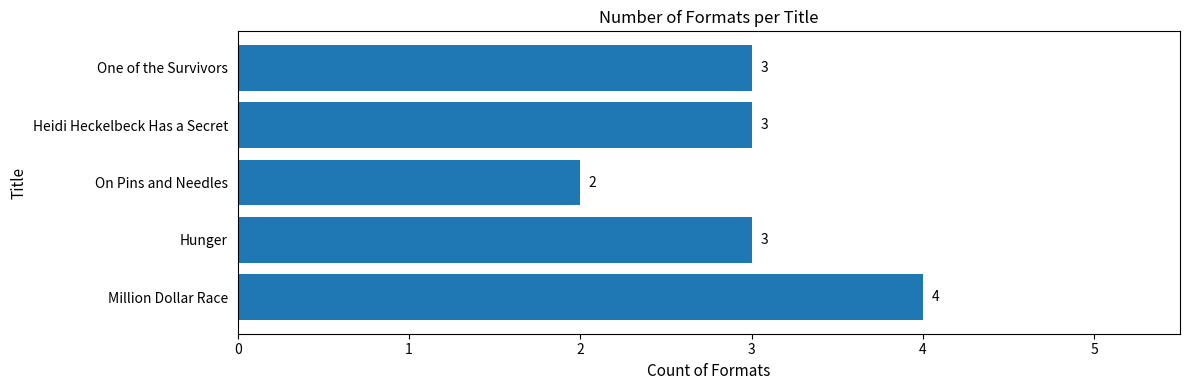

True or false: the data shows 3 at Hunger.

True